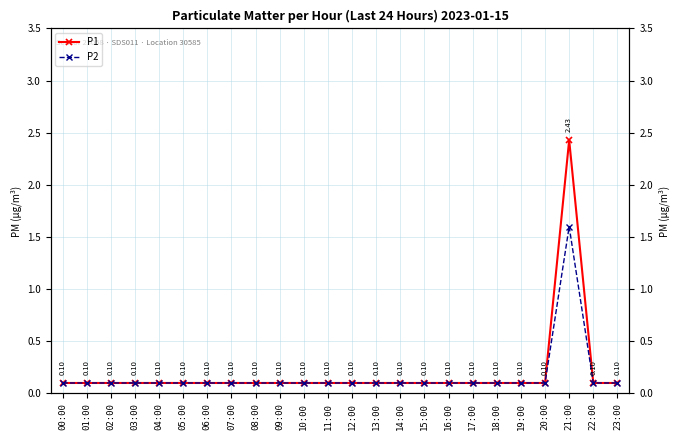

What is the average value of the P2 series?

0.2